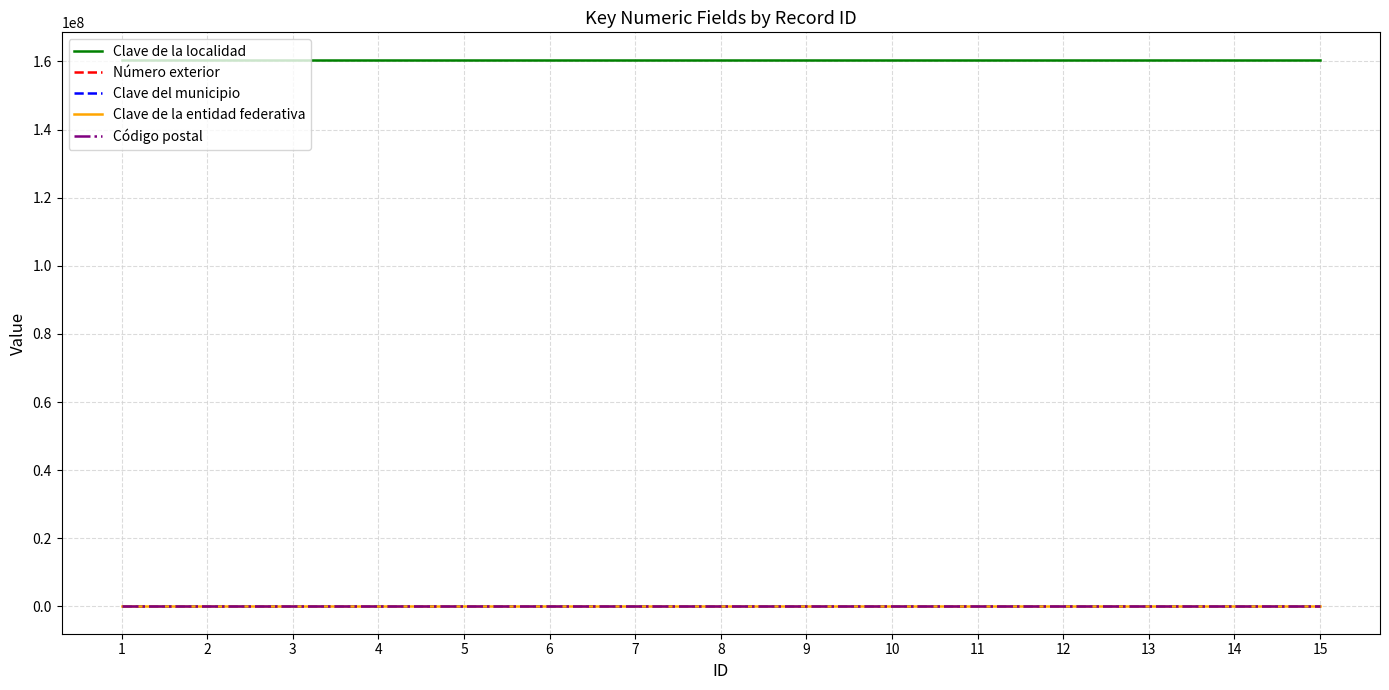

True or false: Clave de la entidad federativa and Clave de la localidad intersect in this chart.

False